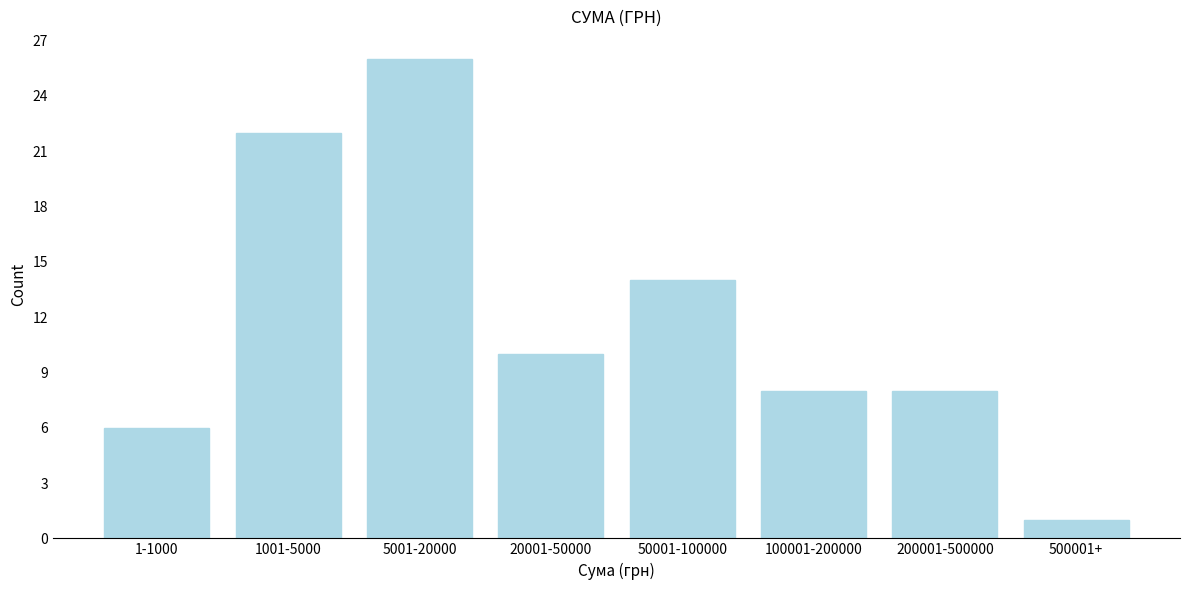

Reading left to right, transcribe all the data shown in this chart.

1-1000=6	1001-5000=22	5001-20000=26	20001-50000=10	50001-100000=14	100001-200000=8	200001-500000=8	500001+=1